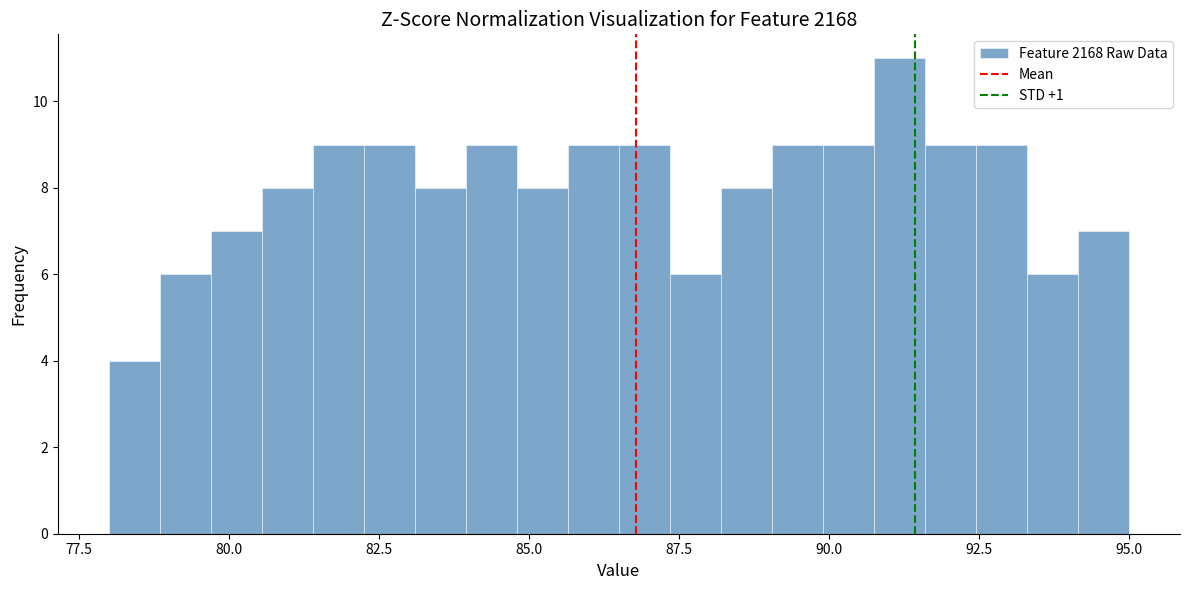

Read against the x-axis, roughly where is the centre of the tallest bar?

91.0